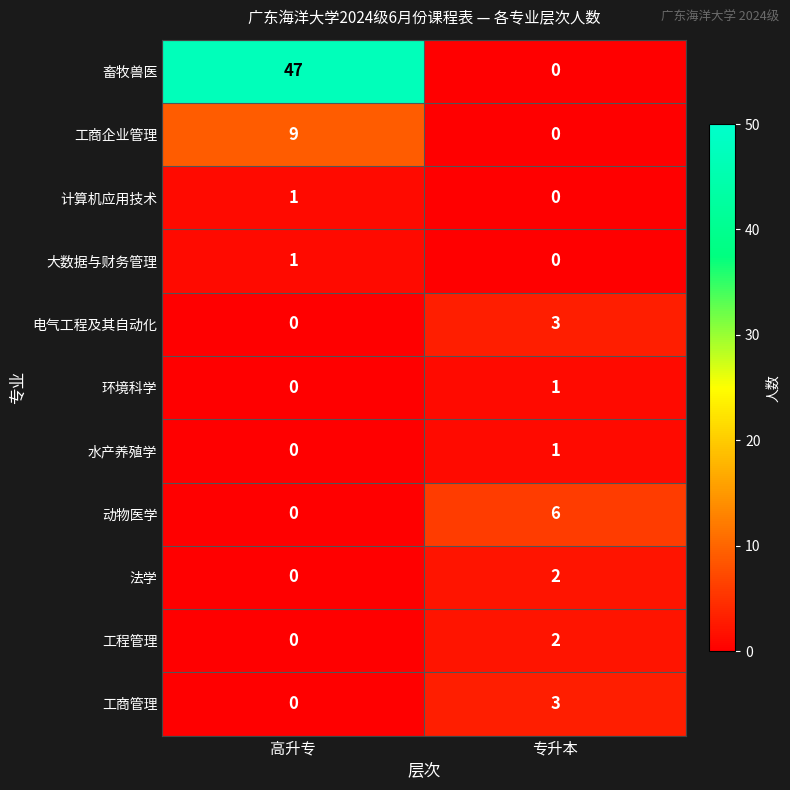

Reading left to right, what are all the values shown in this chart?

畜牧兽医: 高升专=47	专升本=0
工商企业管理: 高升专=9	专升本=0
计算机应用技术: 高升专=1	专升本=0
大数据与财务管理: 高升专=1	专升本=0
电气工程及其自动化: 高升专=0	专升本=3
环境科学: 高升专=0	专升本=1
水产养殖学: 高升专=0	专升本=1
动物医学: 高升专=0	专升本=6
法学: 高升专=0	专升本=2
工程管理: 高升专=0	专升本=2
工商管理: 高升专=0	专升本=3